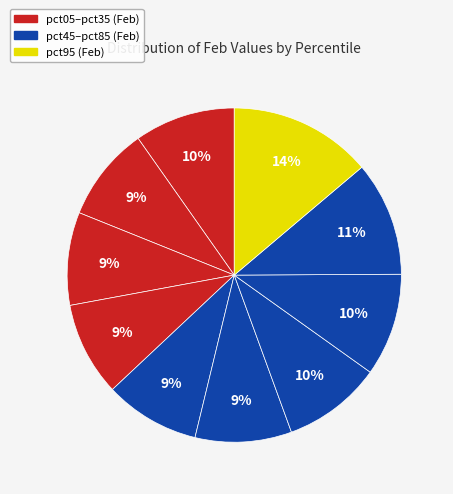

To the nearest percent, what is the average slice percentage?

10%